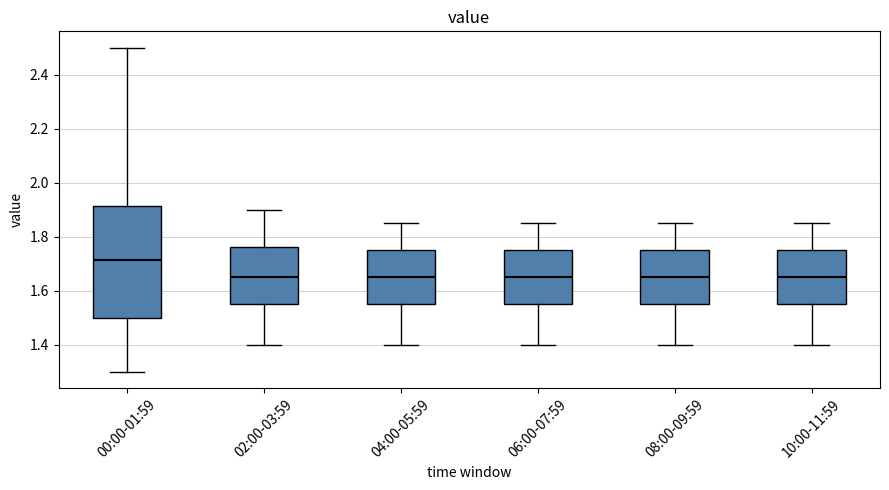

Which box's median line is the highest?

00:00-01:59